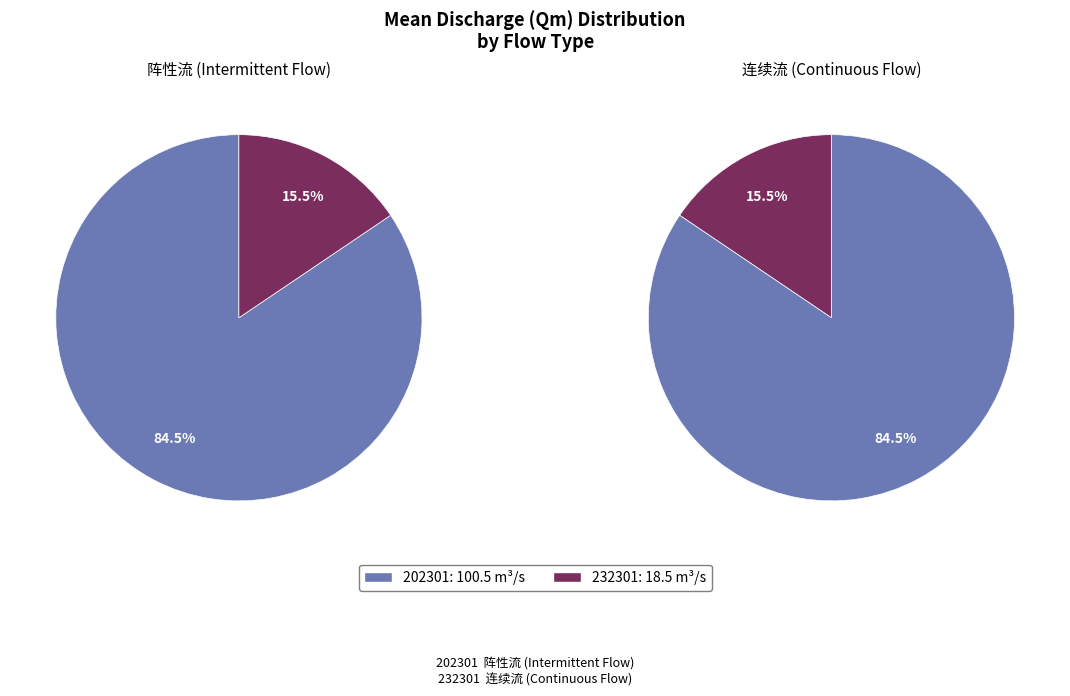

Between 202301 and 232301, which is larger?

202301